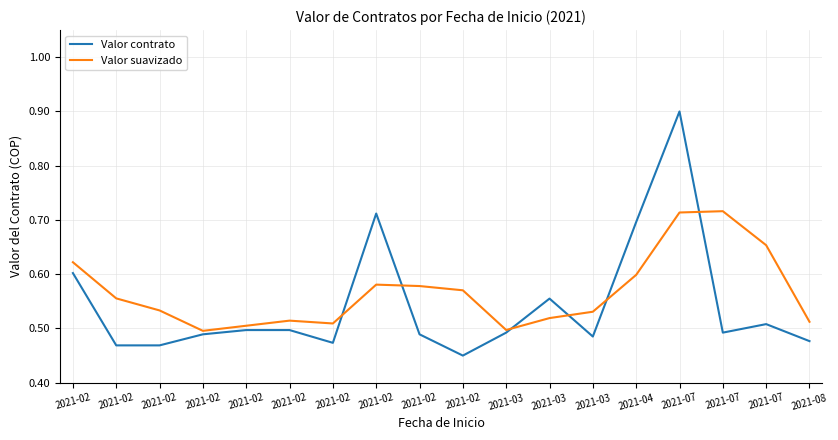

After their last crossing, which series has the higher values: Valor contrato or Valor suavizado?

Valor suavizado